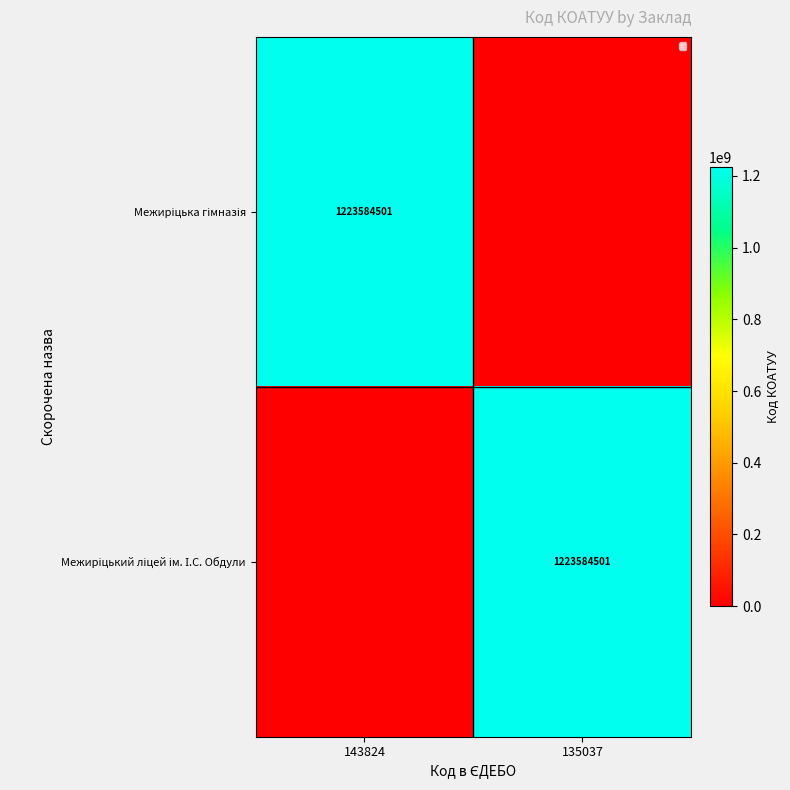

Where is Межиріцький ліцей ім. І.С. Обдули nearest to the value 611792250?

143824